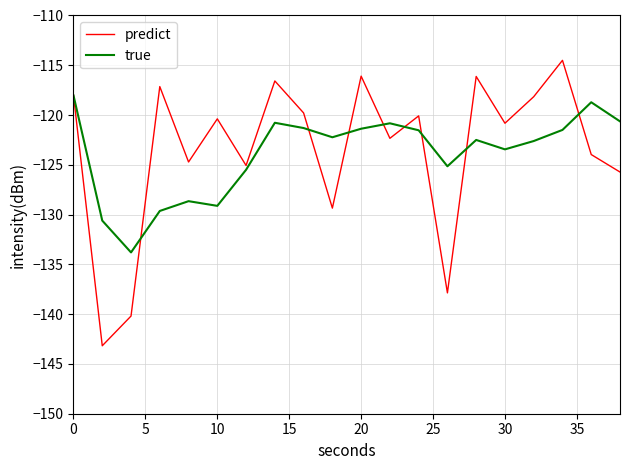

True or false: predict and true cross at least once.

True